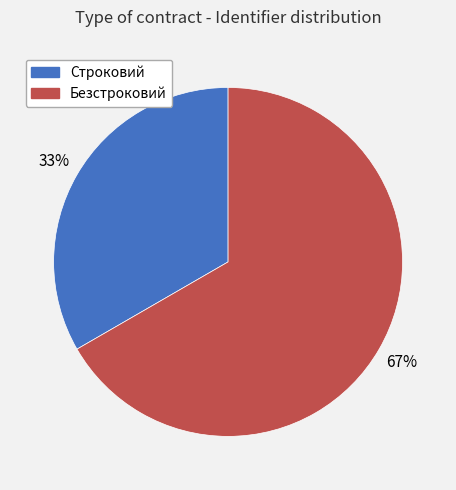

What is the smallest slice in the pie chart?

Строковий